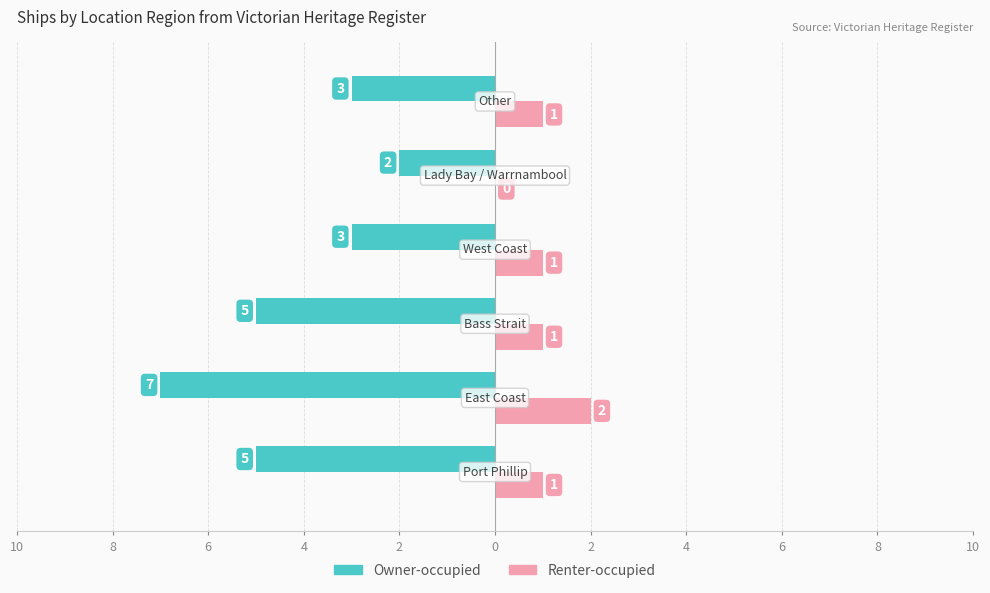

What are all the series names shown in the legend?

Owner-occupied, Renter-occupied